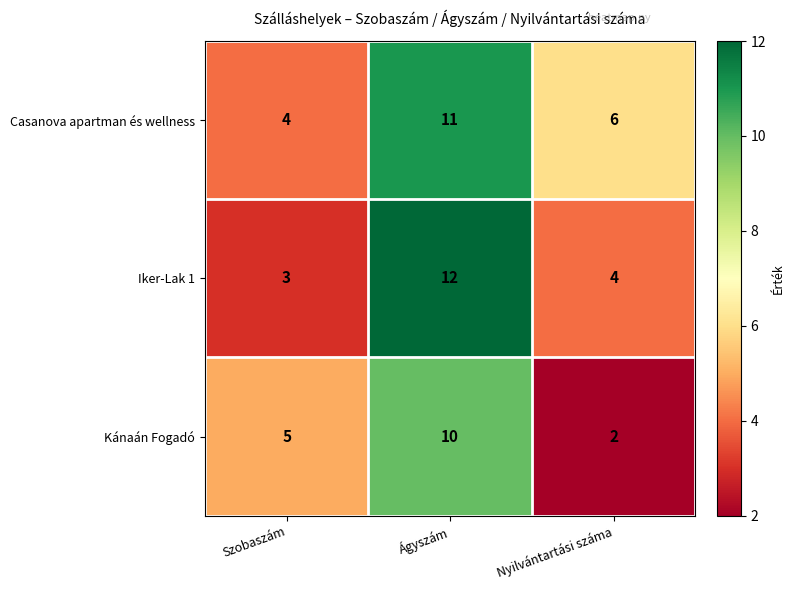

Rank the series by their maximum value, from highest to lowest.

Iker-Lak 1, Casanova apartman és wellness, Kánaán Fogadó